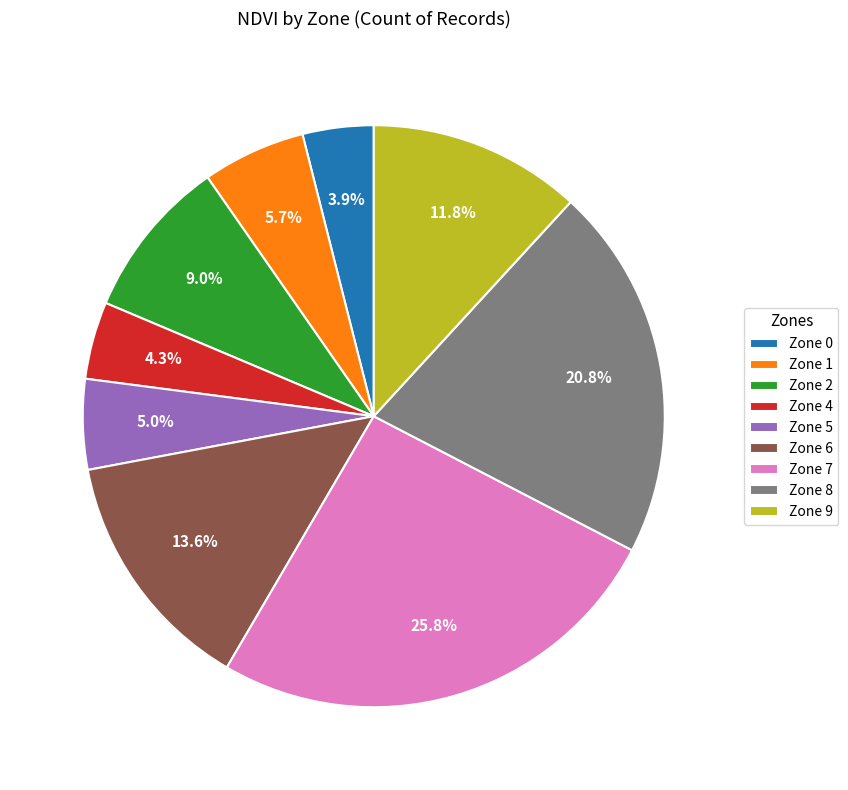

The Zone 5 slice represents 1% of the pie. True or false?

False